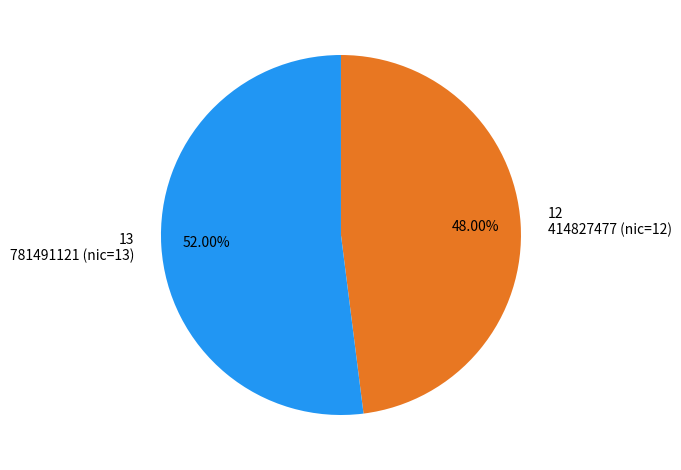

Is it true that 414827477 is 62% of the pie?

False